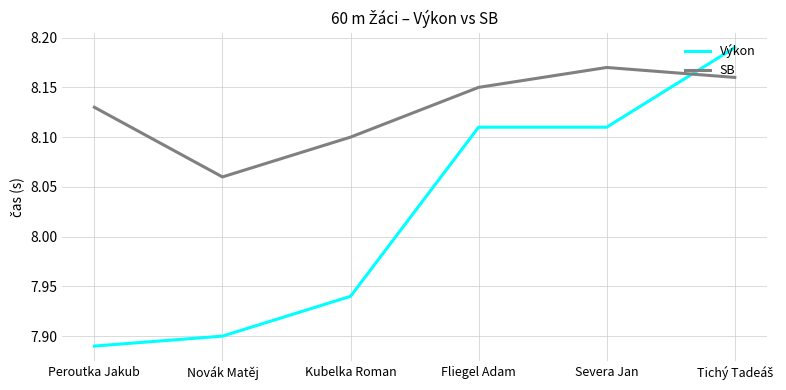

What are all the series names shown in the legend?

Výkon, SB